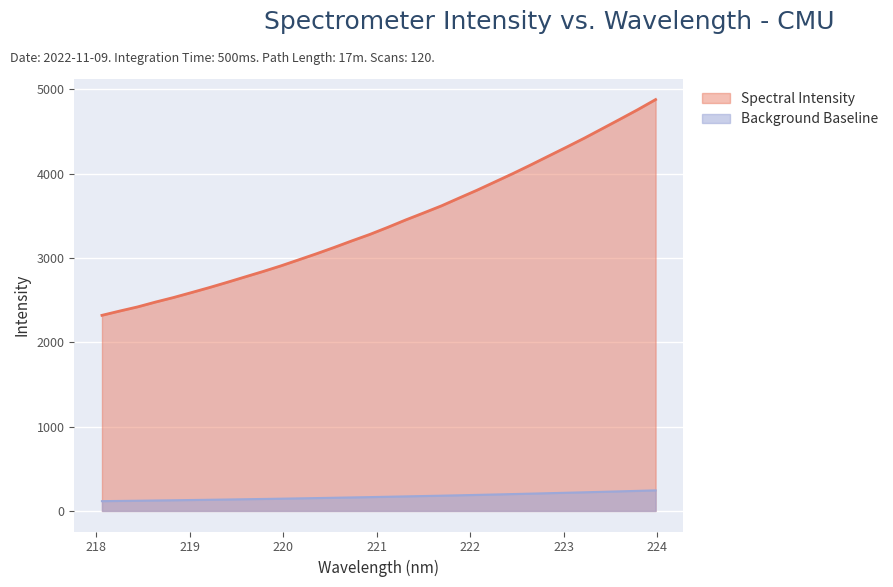

Rank the categories by value from lowest to highest.

218.0596, 218.2508, 218.442, 218.6332, 218.8244, 219.0156, 219.2067, 219.3979, 219.589, 219.7801, 219.9712, 220.1623, 220.3533, 220.5444, 220.7354, 220.9264, 221.1174, 221.3083, 221.4993, 221.6902, 221.8812, 222.0721, 222.263, 222.4538, 222.6447, 222.8355, 223.0264, 223.2172, 223.408, 223.5987, 223.7895, 223.9802